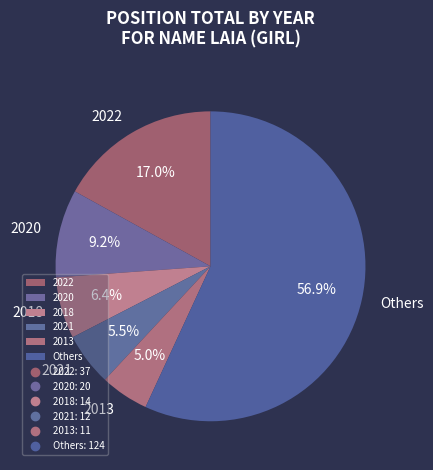

Is there any slice that represents more than half of the pie?

Yes